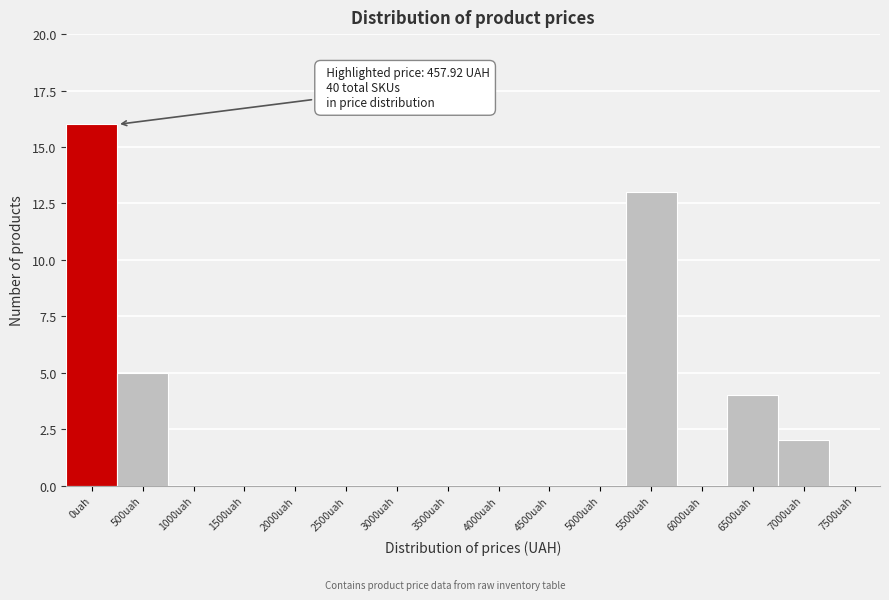

Reading left to right, what are all the values shown in this chart?

0uah=16	500uah=5	1000uah=0	1500uah=0	2000uah=0	2500uah=0	3000uah=0	3500uah=0	4000uah=0	4500uah=0	5000uah=0	5500uah=13	6000uah=0	6500uah=4	7000uah=2	7500uah=0